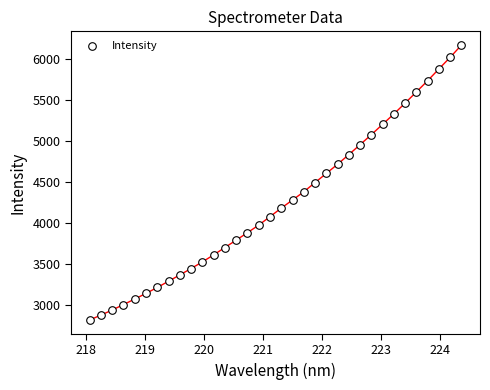

What is the range of X values (max minus min)?

6.3